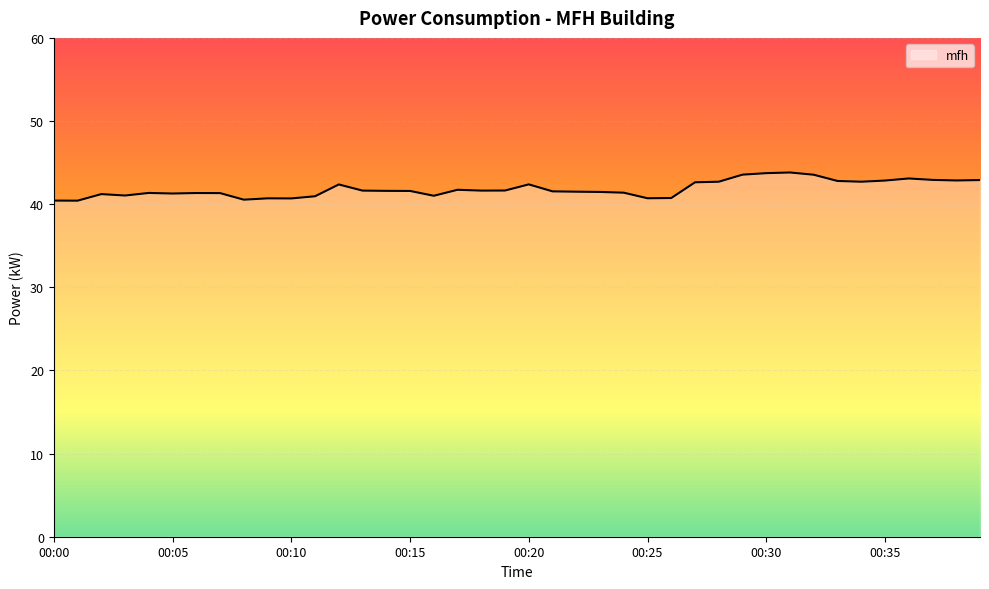

What is the difference between the maximum and minimum values?

3.4